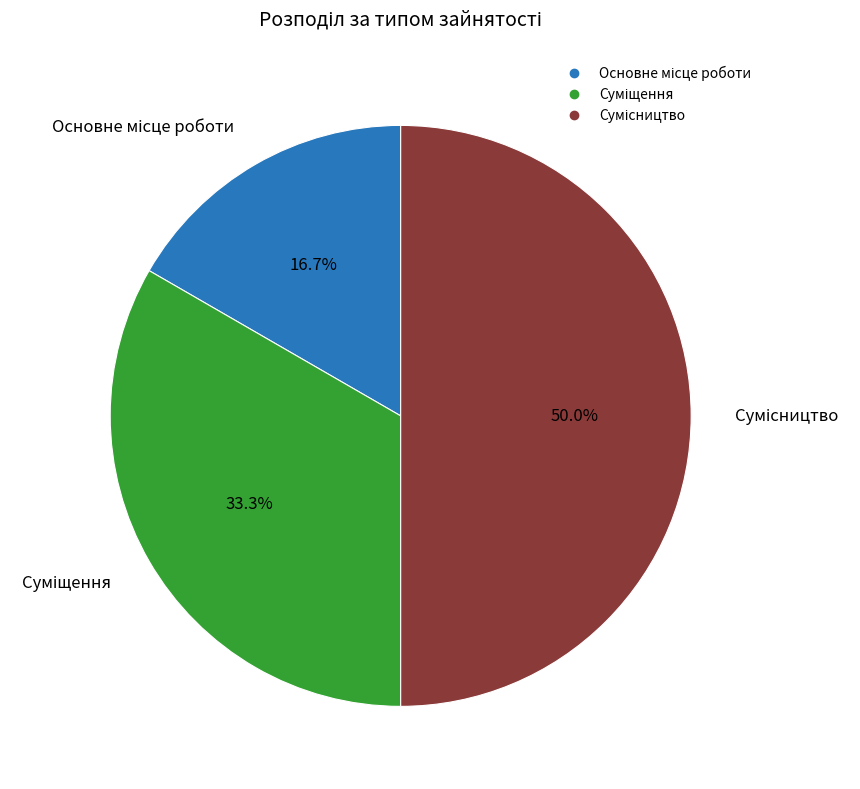

Which has a higher value, Суміщення or Основне місце роботи?

Суміщення